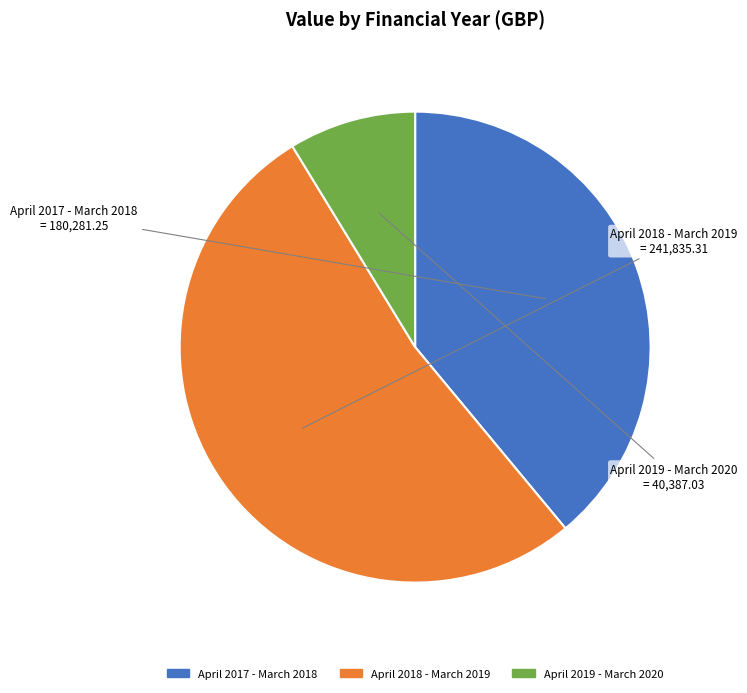

Rank the categories by value from highest to lowest.

April 2018 - March 2019, April 2017 - March 2018, April 2019 - March 2020